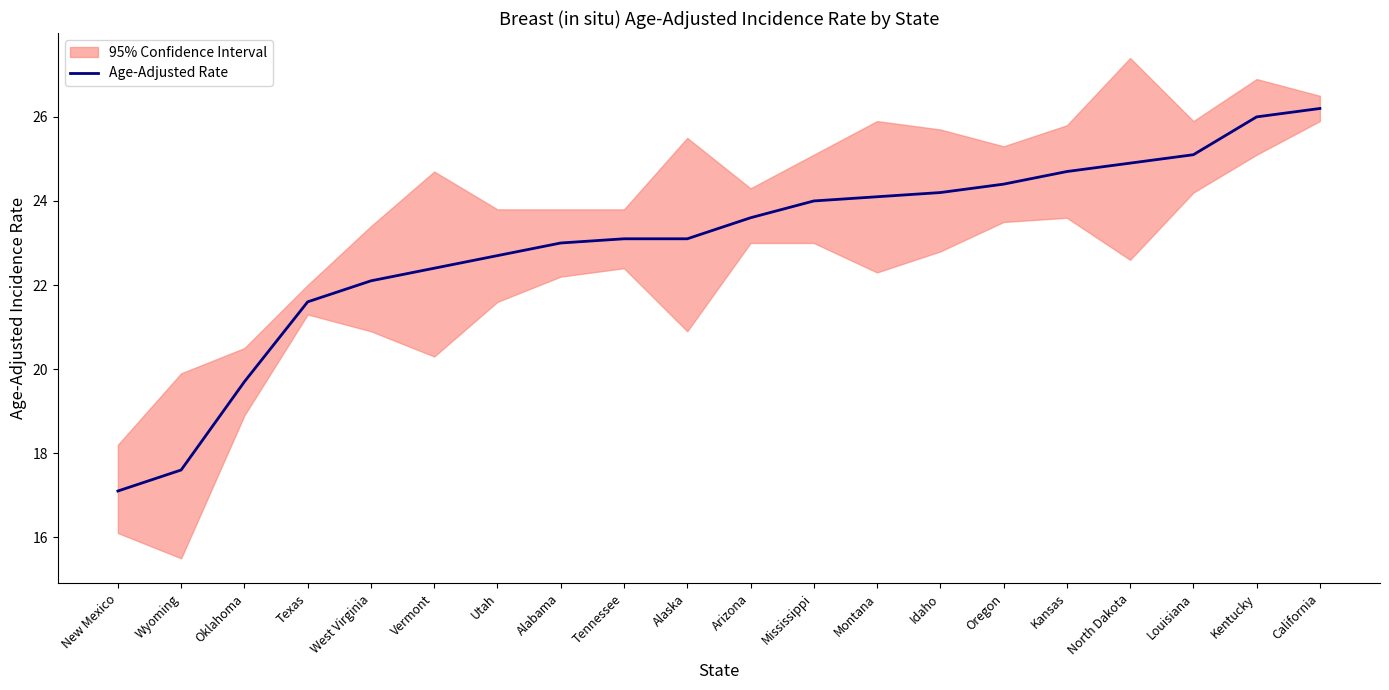

Reading left to right, transcribe all the data shown in this chart.

17.1	17.6	19.7	21.6	22.1	22.4	22.7	23.0	23.1	23.1	23.6	24.0	24.1	24.2	24.4	24.7	24.9	25.1	26.0	26.2